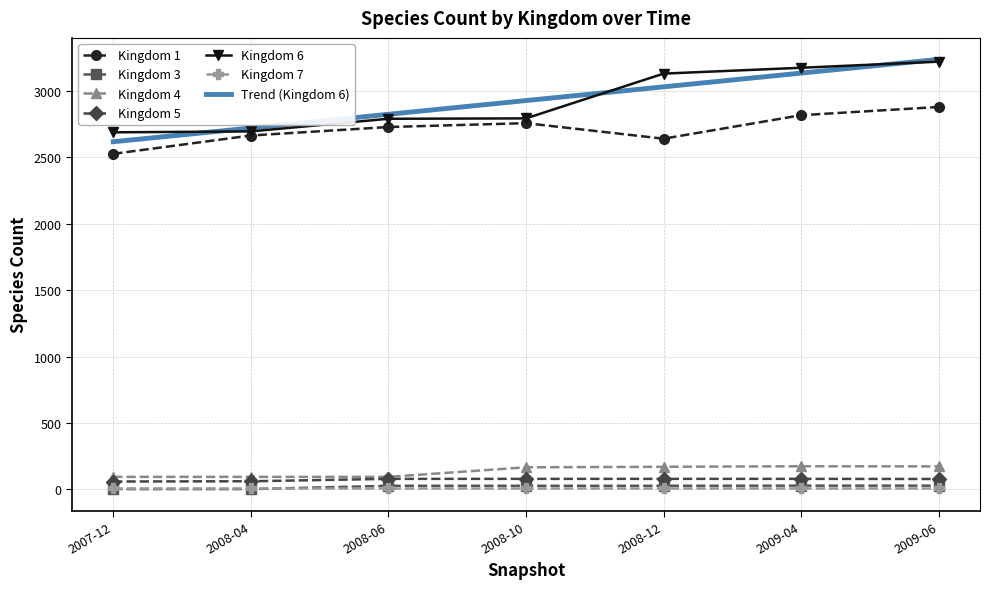

The value of Kingdom 6 at 2007-12 is 2688.0. True or false?

True